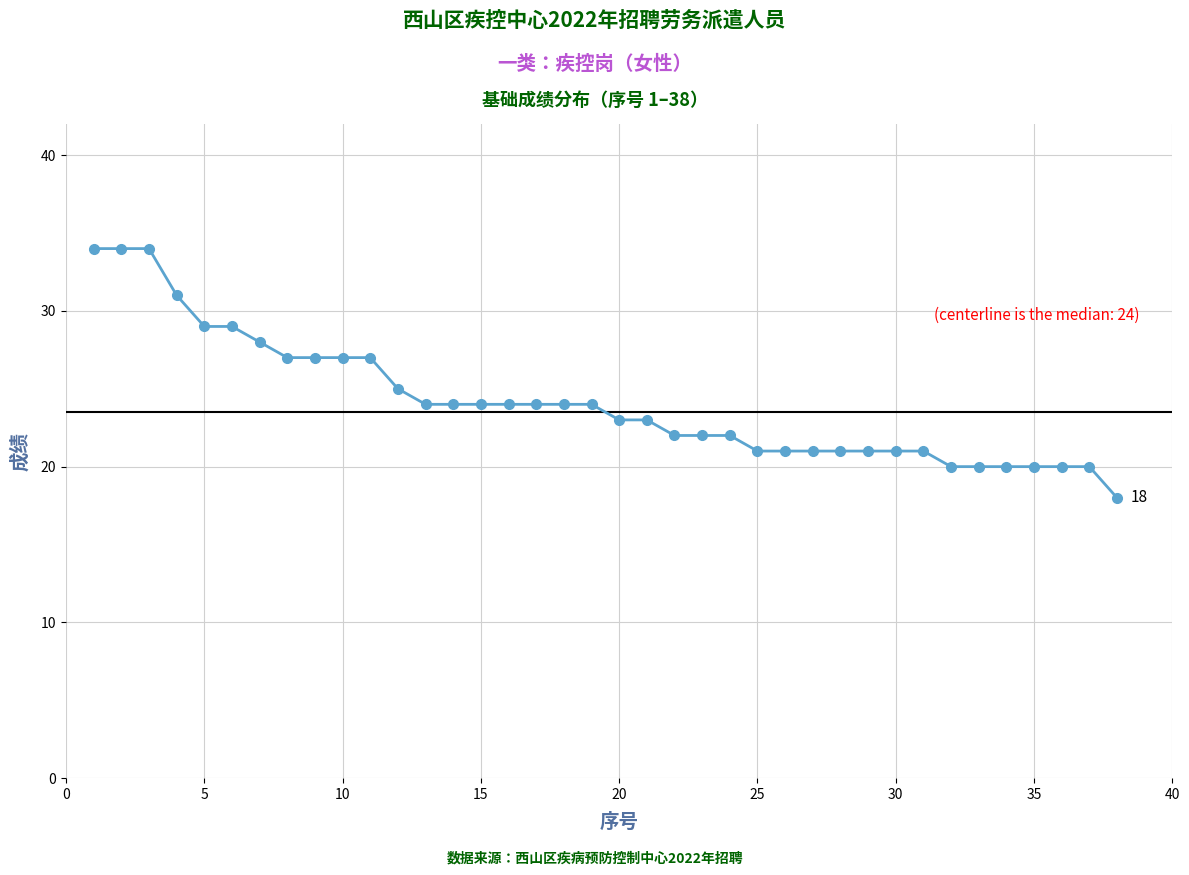

What is the minimum value shown in the chart?

18